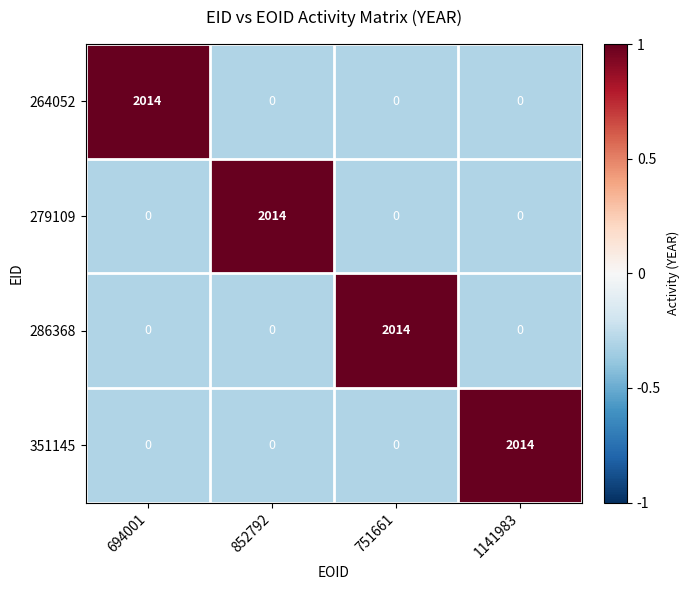

At how many categories does at least one series exceed 0?

4